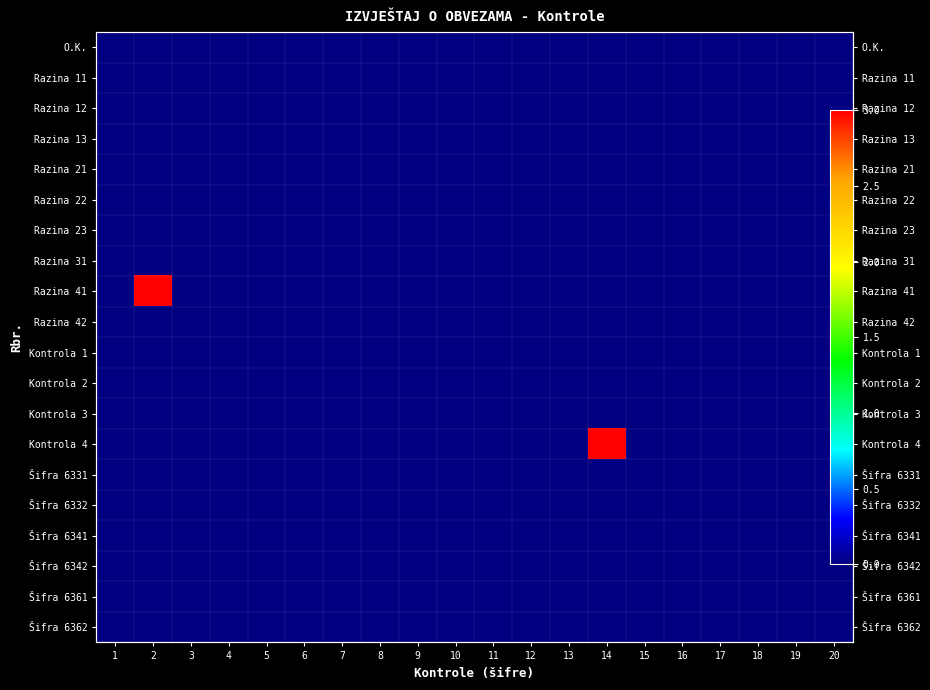

Which series has the widest spread of values?

Razina 41